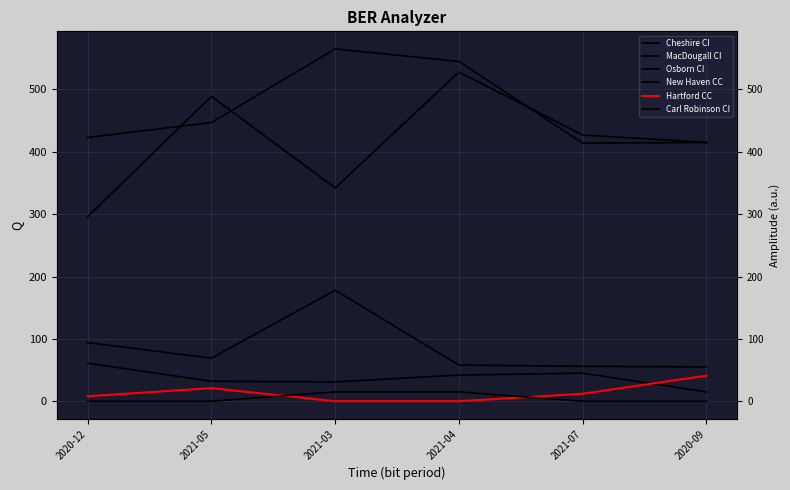

True or false: New Haven CC has a value of 21 at 2020-12.

False